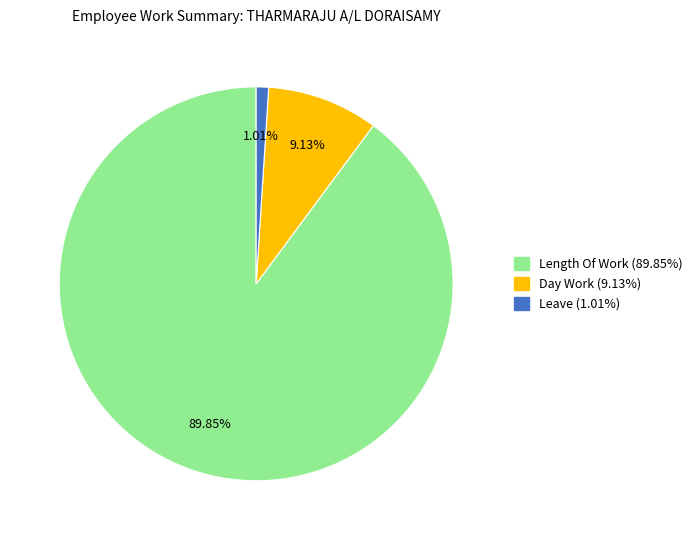

Does any single category account for the majority?

Yes